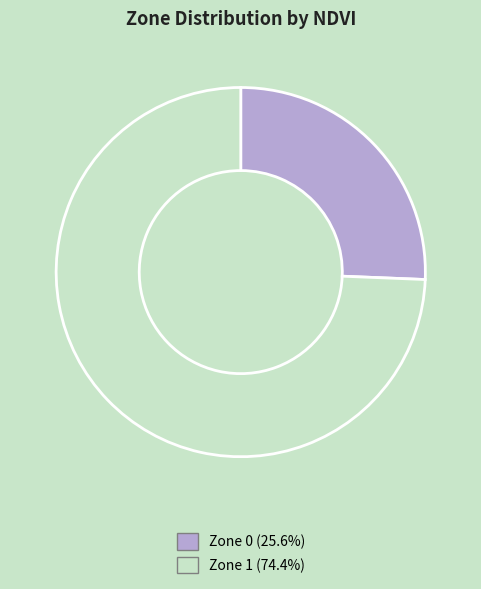

Which has a higher value, Zone 0 or Zone 1?

Zone 1